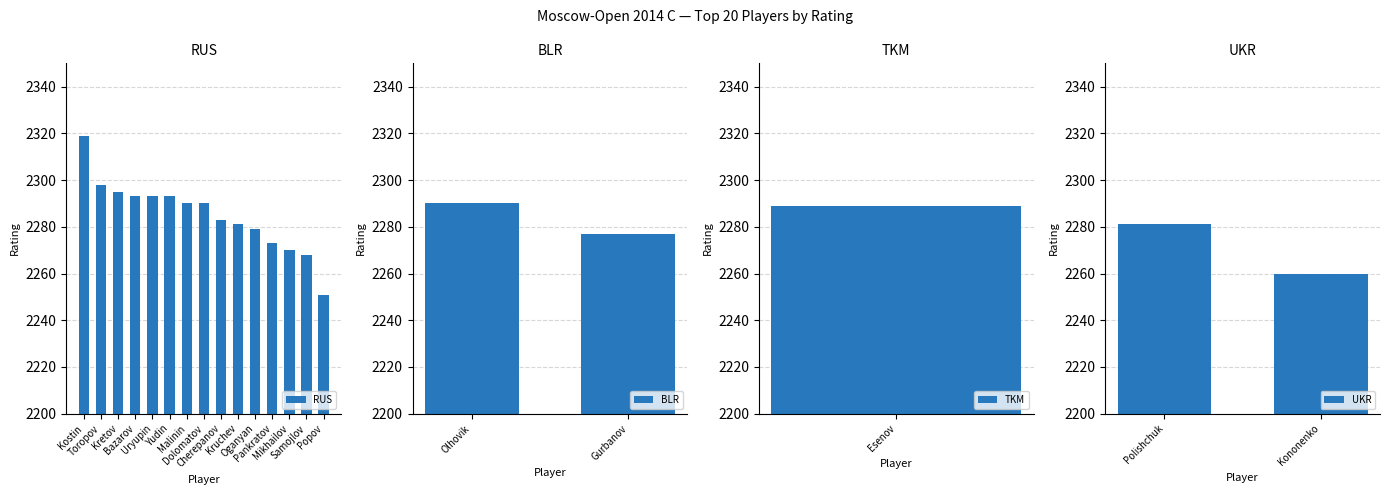

What is the difference between the second highest and second lowest values?

38